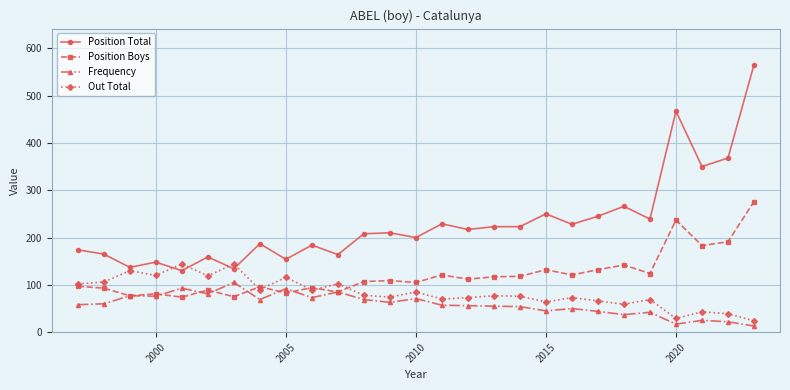

Does the chart have visible grid lines?

Yes